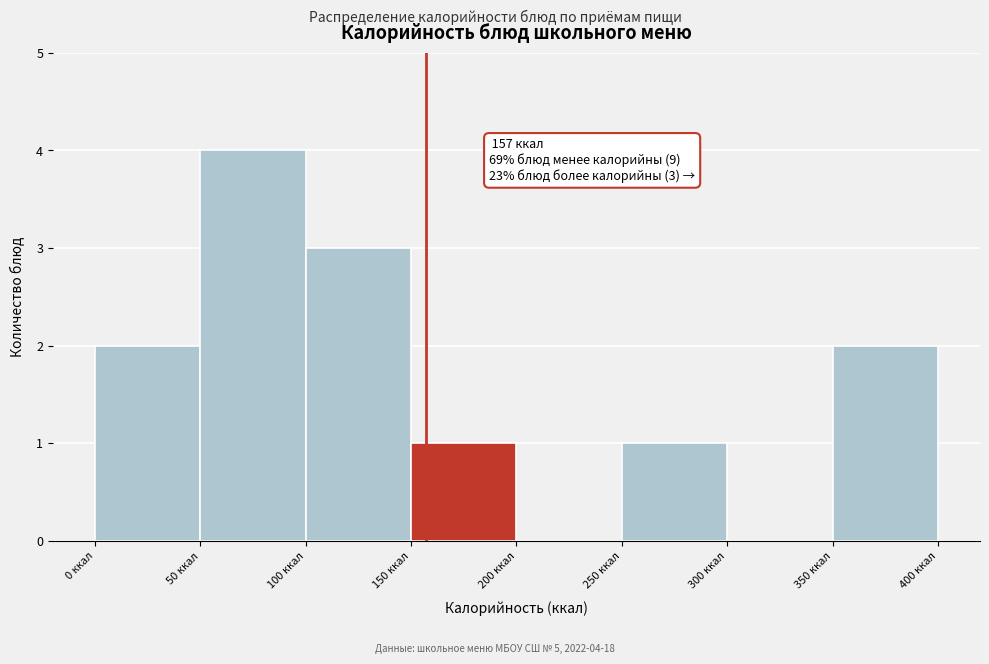

Which range on the x-axis has the tallest bar?

50 to 100